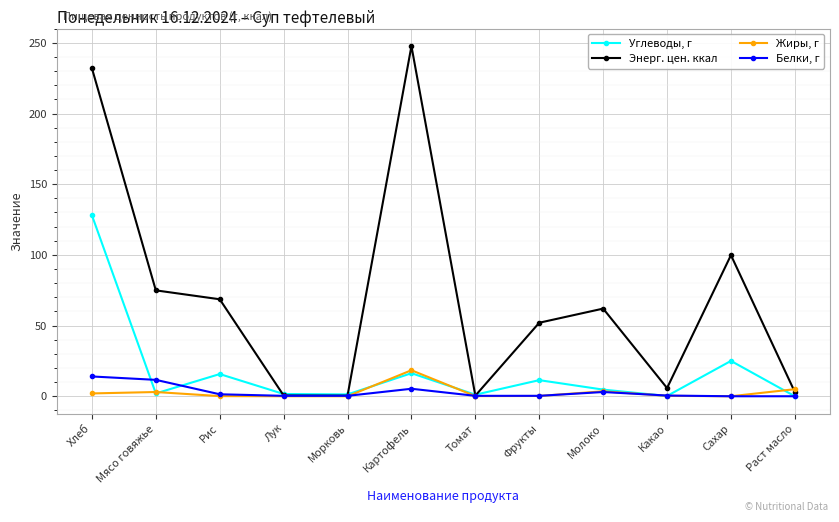

What is the label of the 12th point from the right?

Хлеб